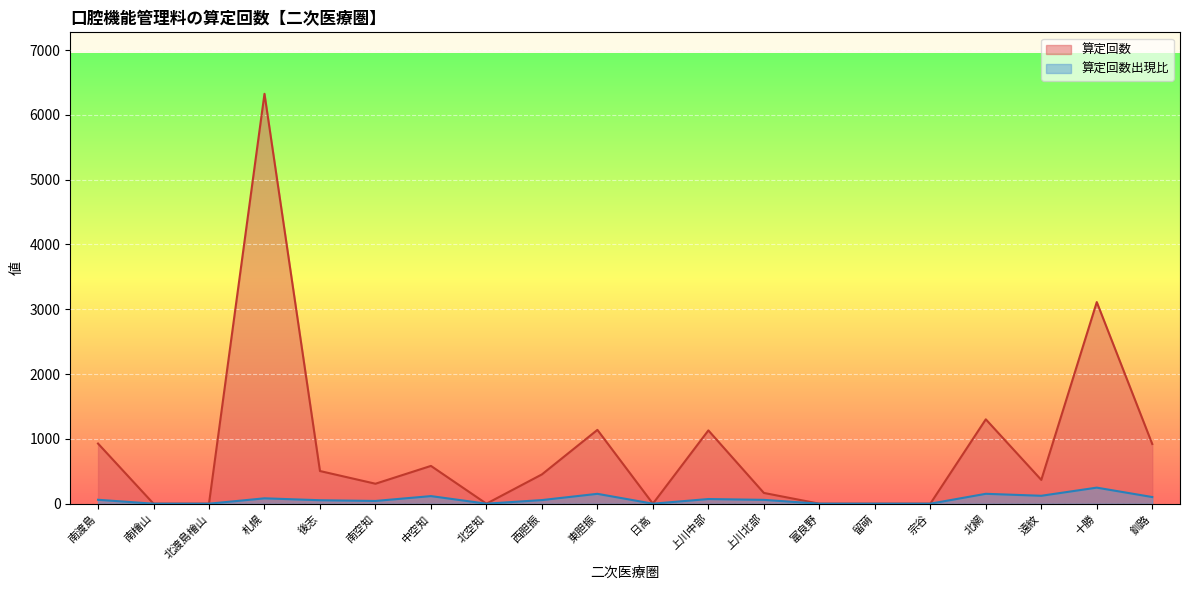

At which category is the sum across all series the highest?

札幌